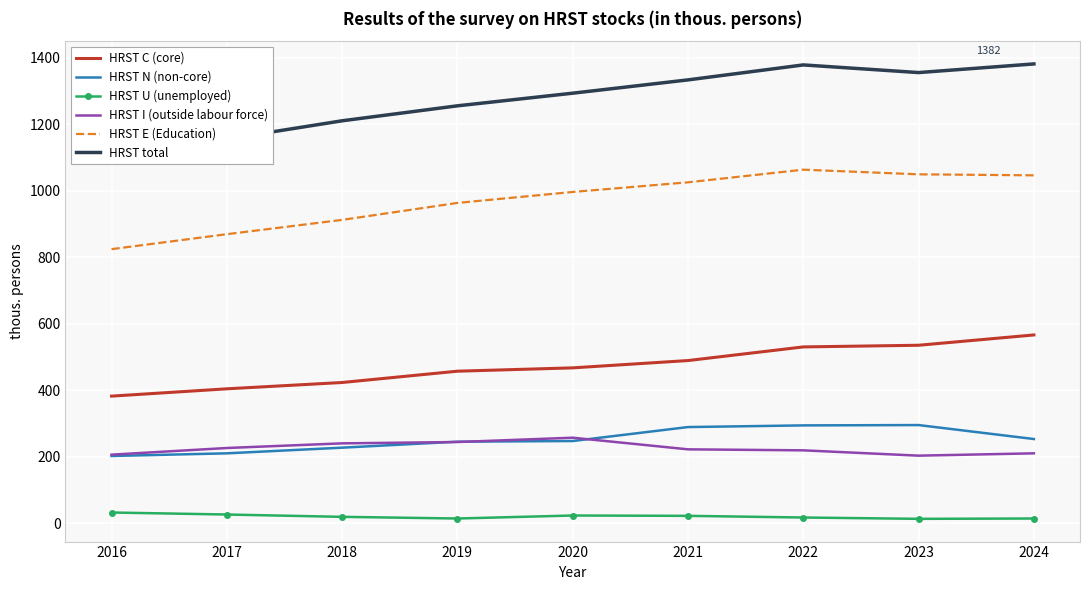

At which label is HRST C (core) closest to 475?

2020